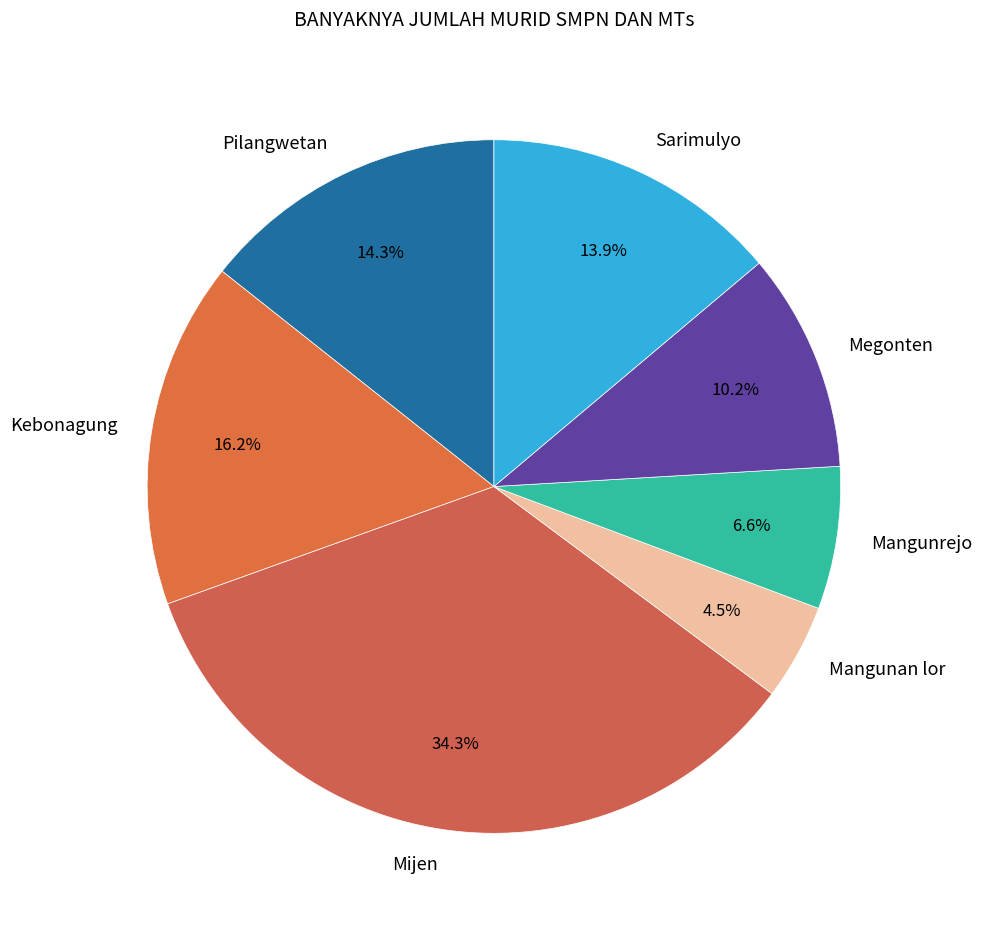

What portion of the pie excludes Mangunrejo?

93.4%